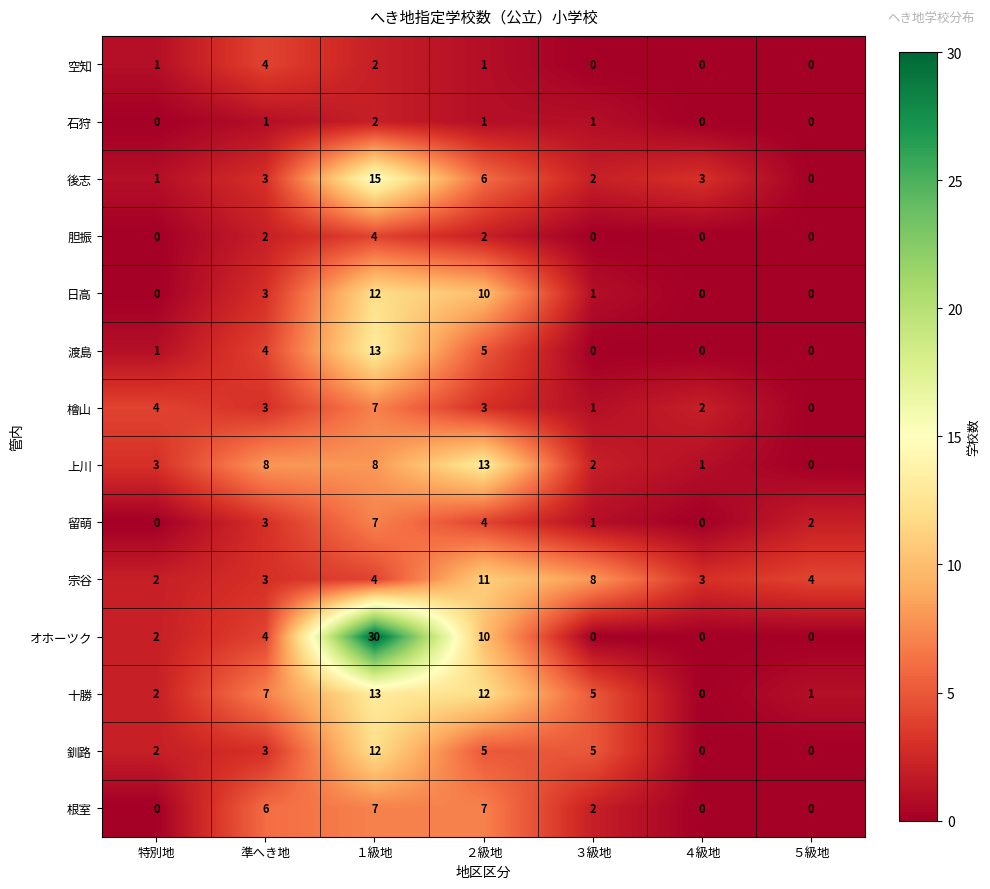

True or false: 十勝 has a value of 2 at ５級地.

False